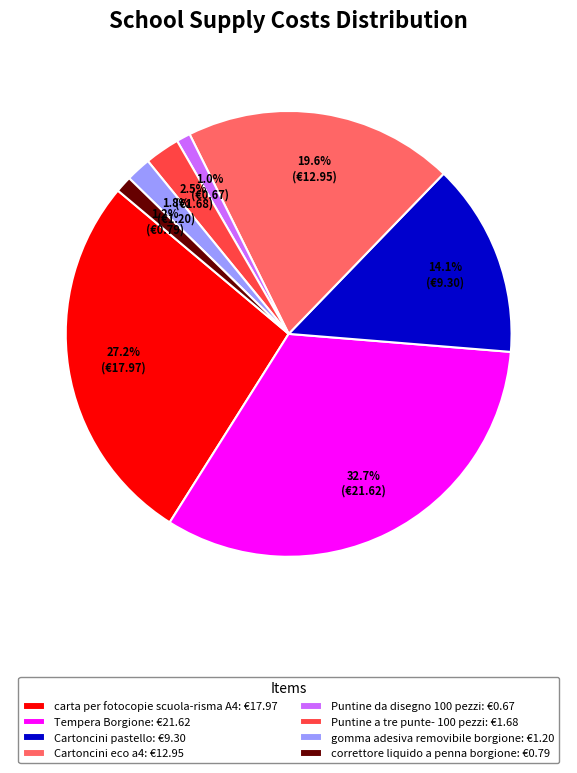

Between Cartoncini eco a4: €12.95 and Puntine a tre punte- 100 pezzi: €1.68, which is larger?

Cartoncini eco a4: €12.95